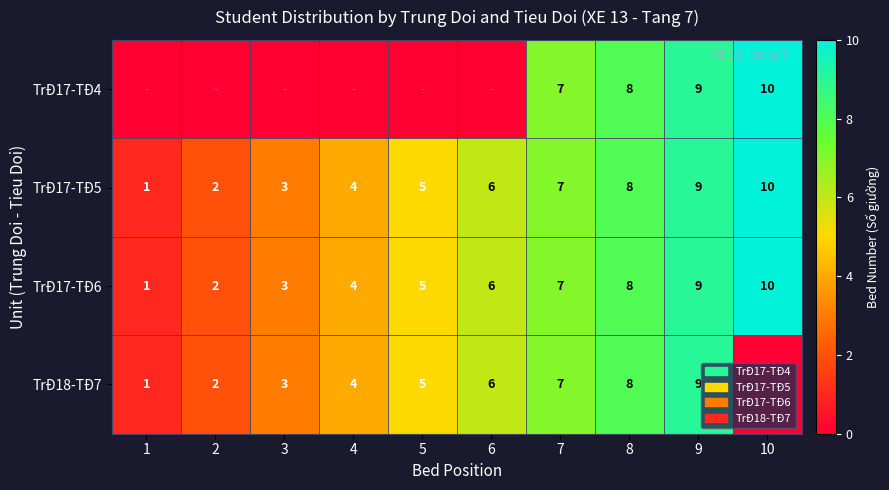

At how many categories does at least one series exceed 3?

7